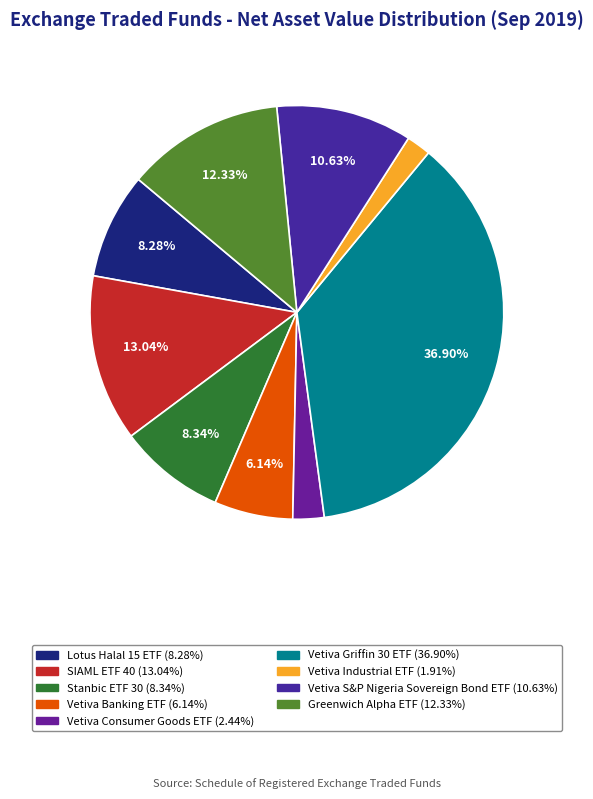

To the nearest percent, what is the combined percentage of Vetiva Banking ETF and Vetiva Consumer Goods ETF?

9%